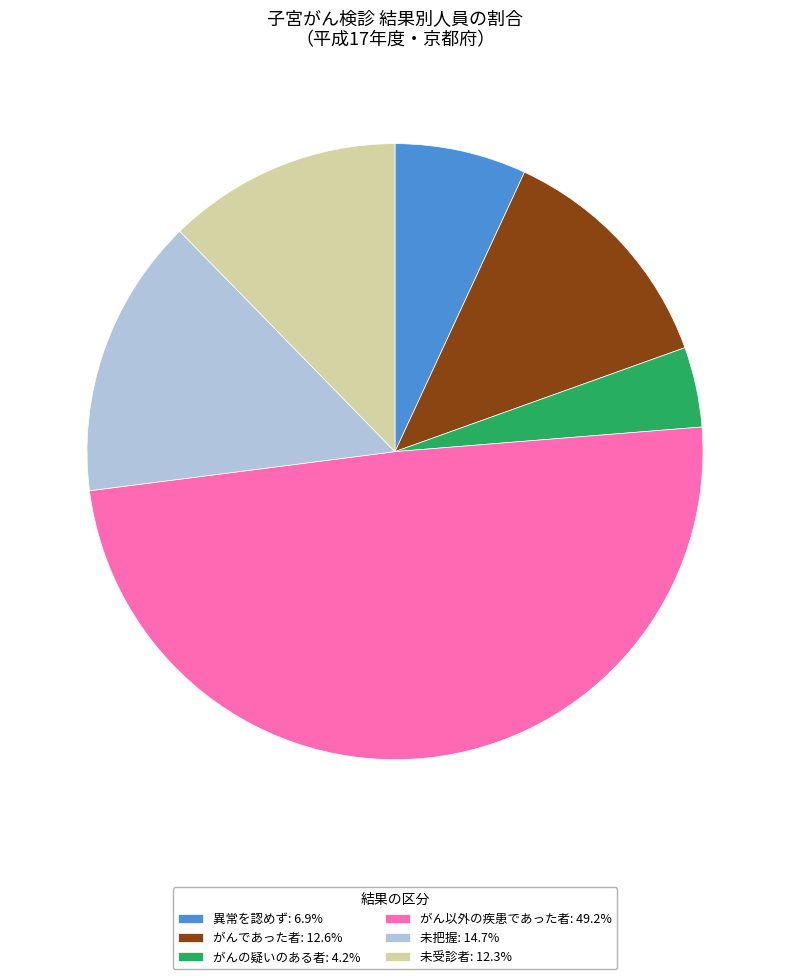

Combined, do がんの疑いのある者: 4.2% and 異常を認めず: 6.9% account for over 50%?

No